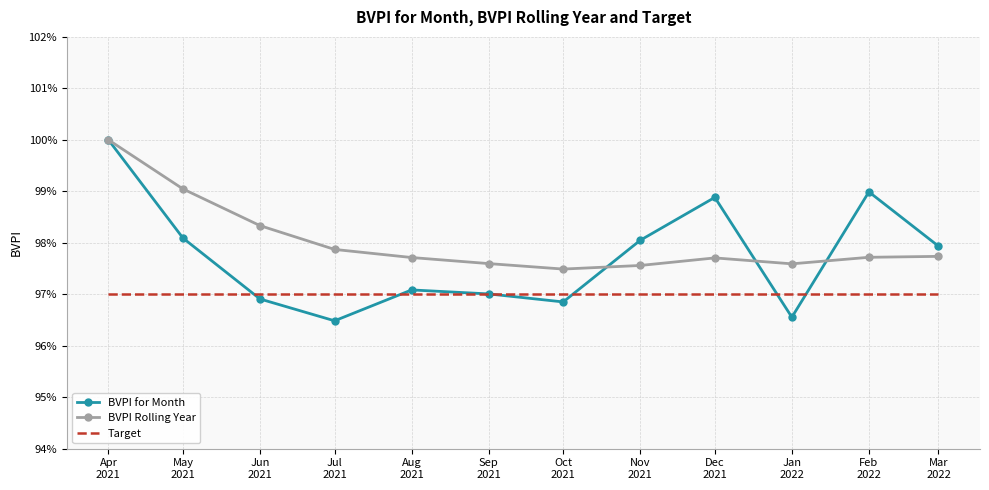

What are all the series names shown in the legend?

BVPI for Month, BVPI Rolling Year, Target